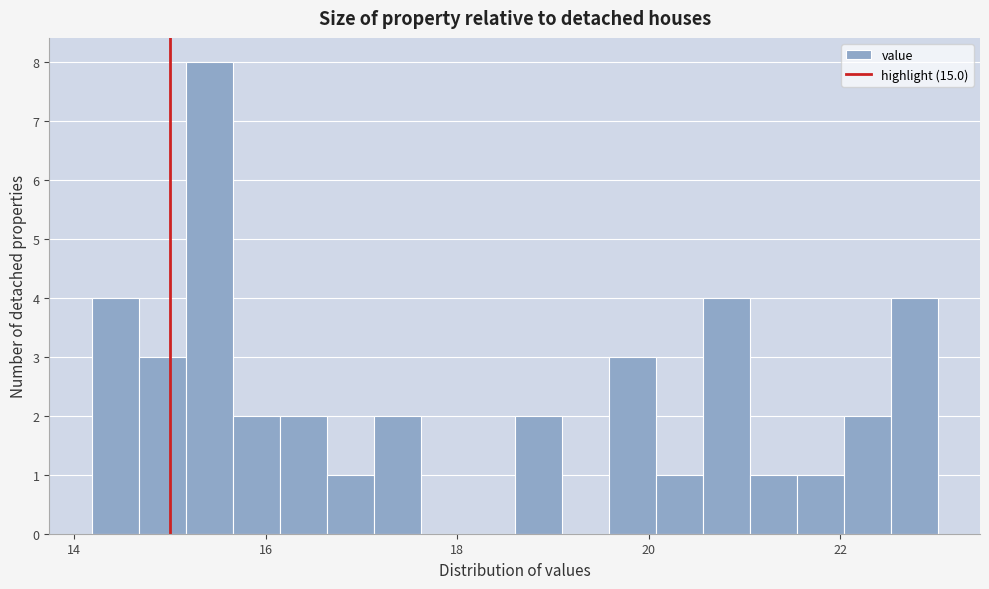

Read against the x-axis, roughly where is the centre of the tallest bar?

15.4